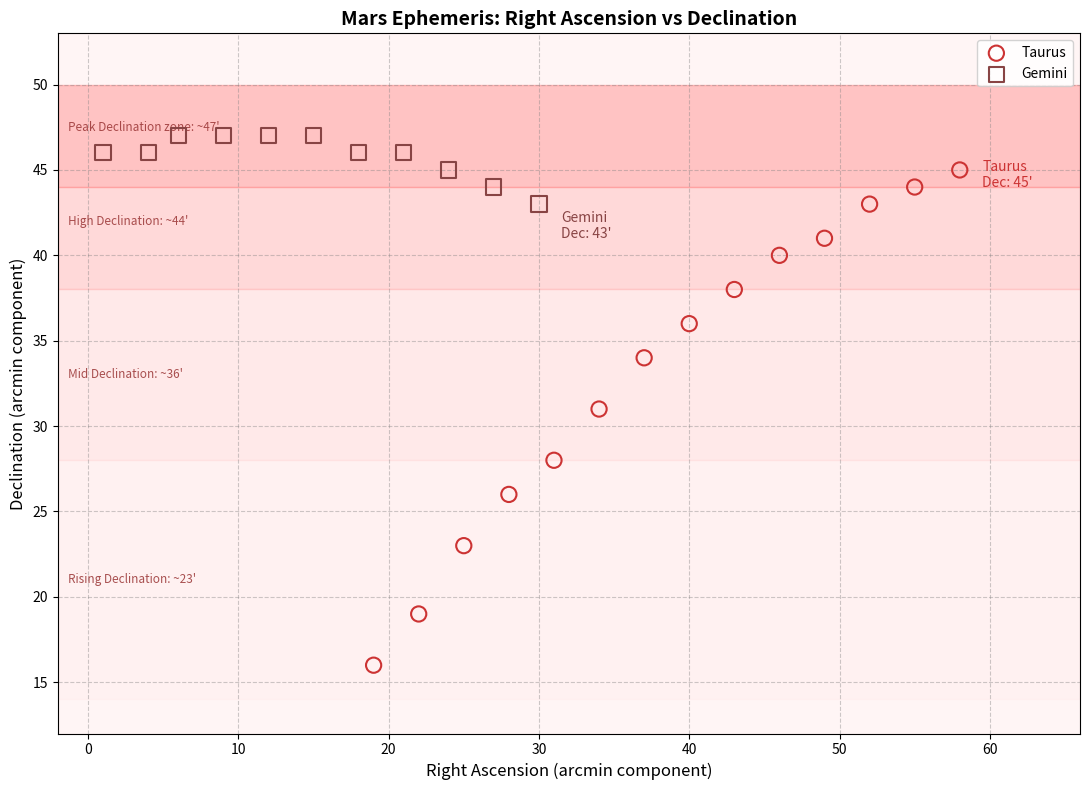

Which series reaches the minimum Y coordinate?

Taurus